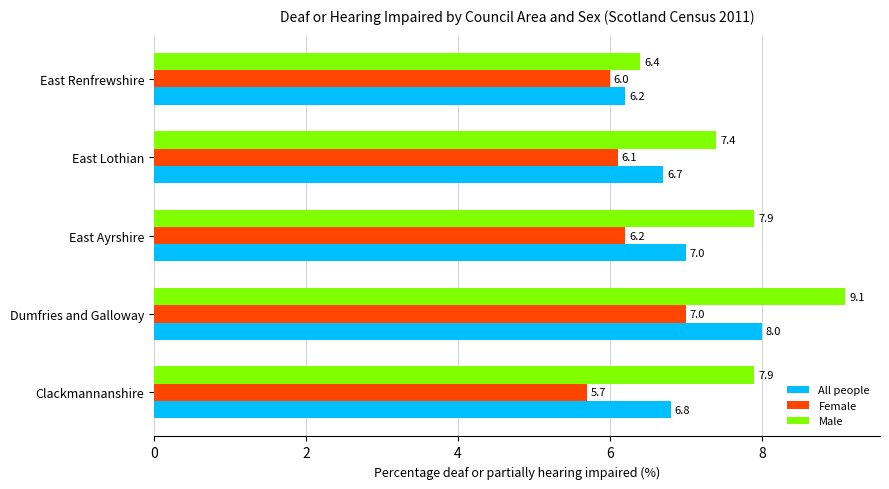

What is the difference between the All people values at East Lothian and East Ayrshire?

0.3